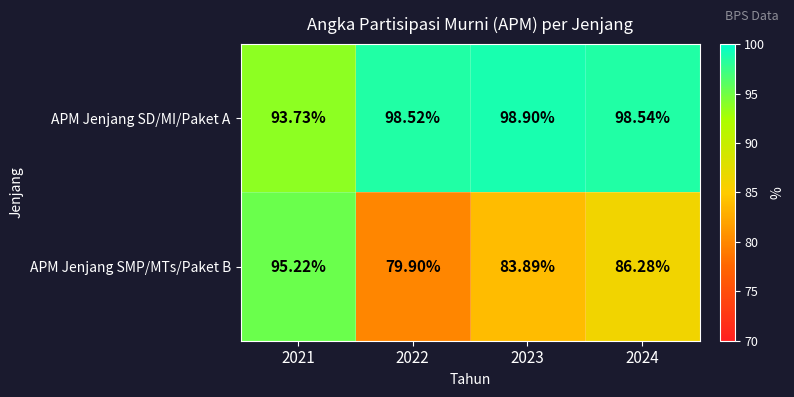

Which series has the widest spread of values?

APM Jenjang SMP/MTs/Paket B